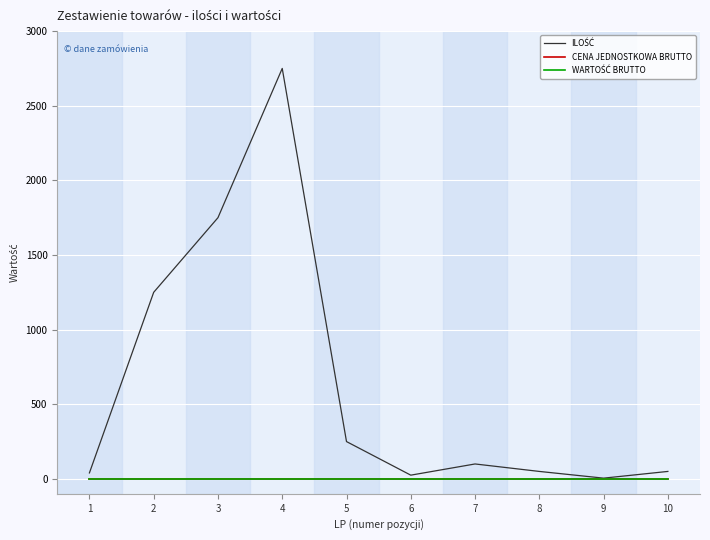

What is the difference between the highest and lowest values at 7?

100